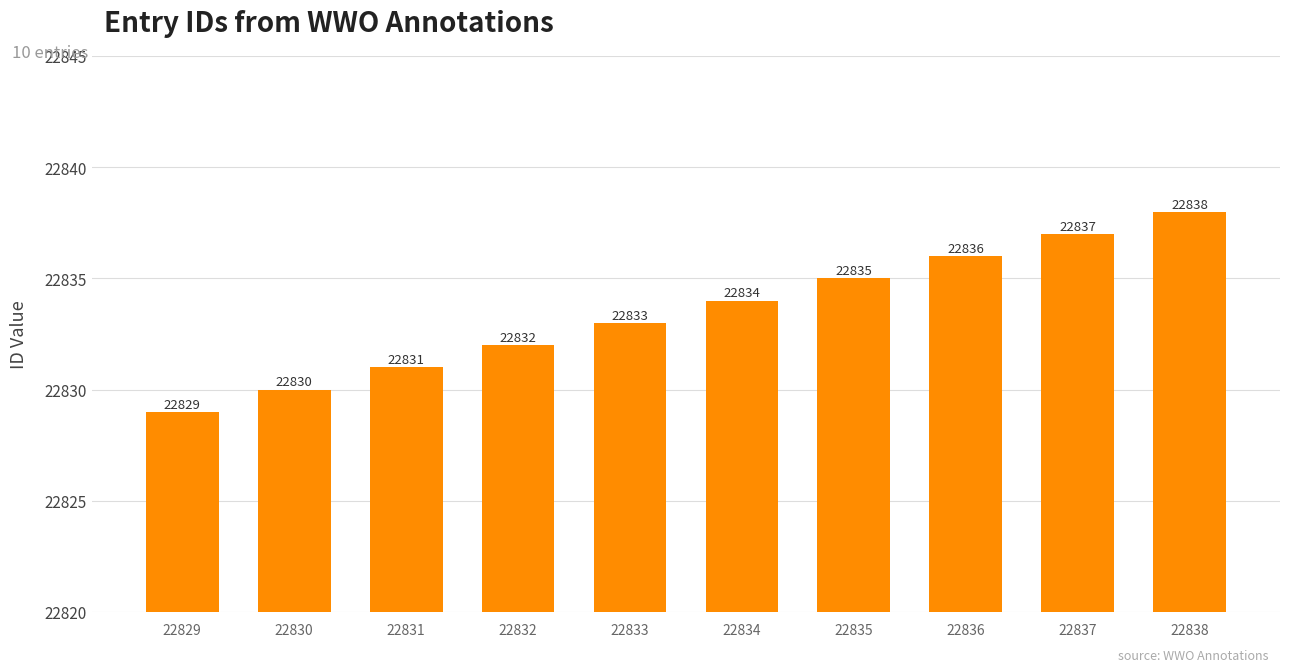

Count the number of data series in this chart.

1